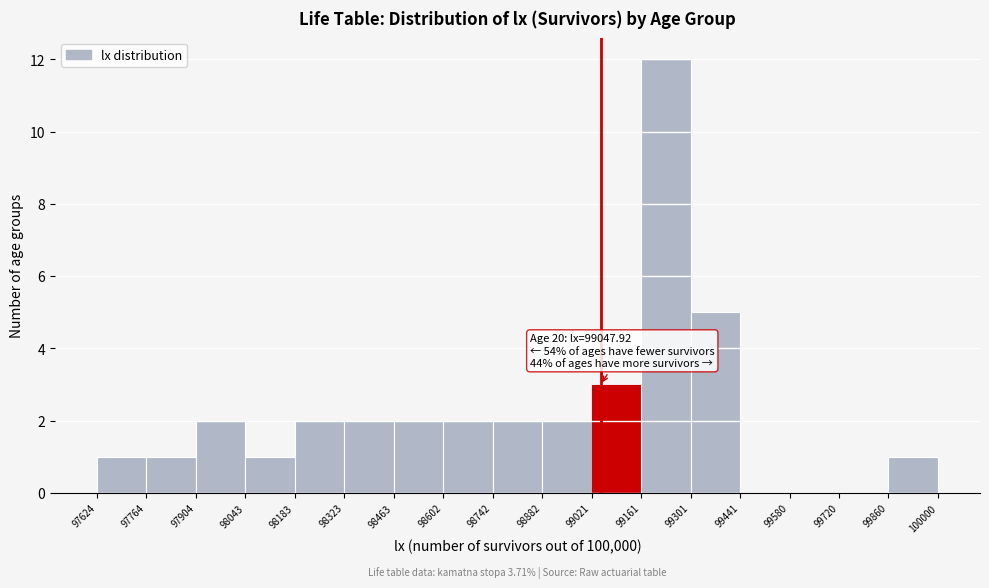

Over which range of the x-axis is the bar tallest?

99161 to 99301